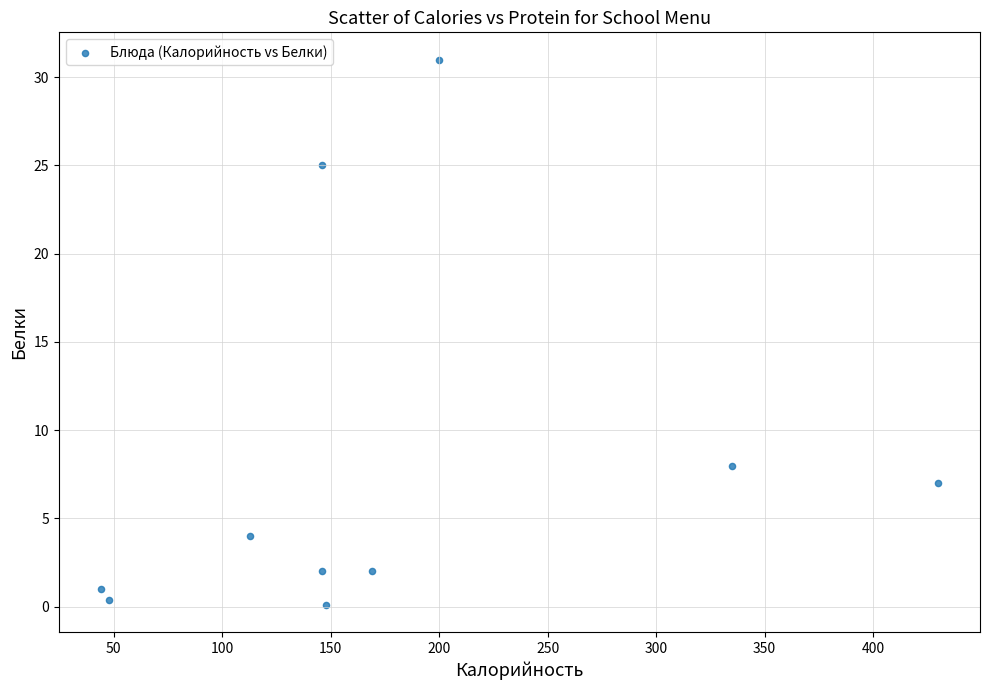

What is the range of Y values (max minus min)?

30.9